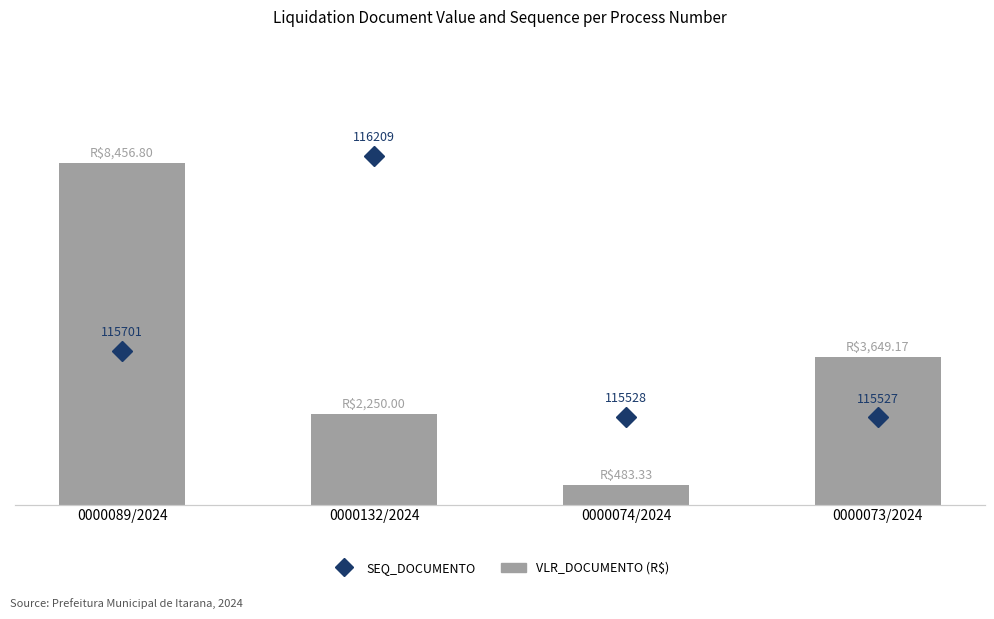

List the series in order of their peak value, highest first.

SEQ_DOCUMENTO, VLR_DOCUMENTO (R$)